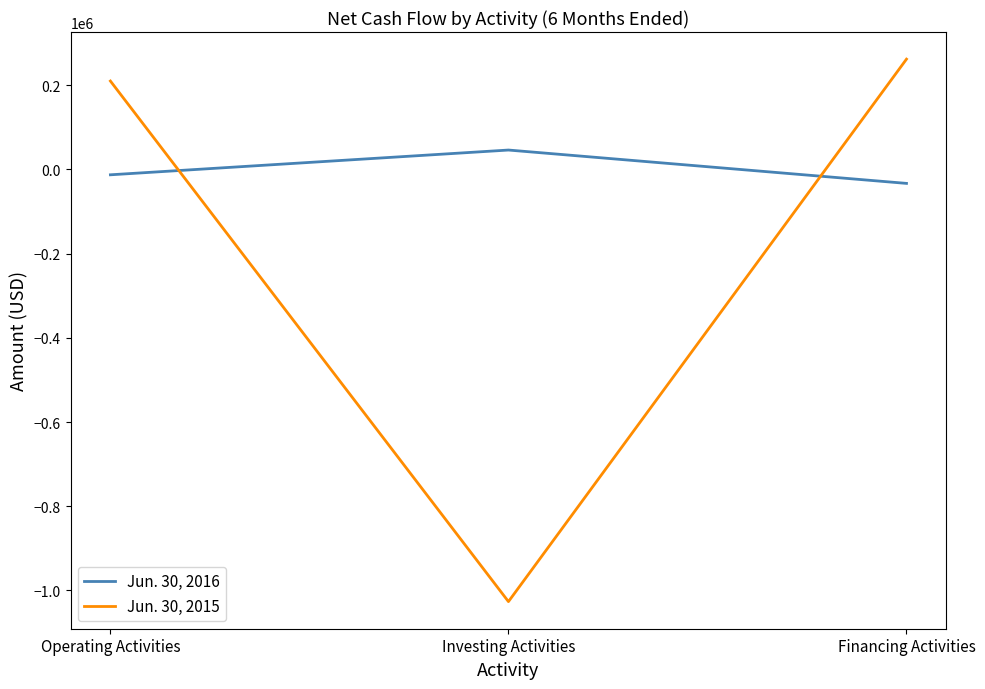

List the series in order of their peak value, lowest first.

Jun. 30, 2016, Jun. 30, 2015